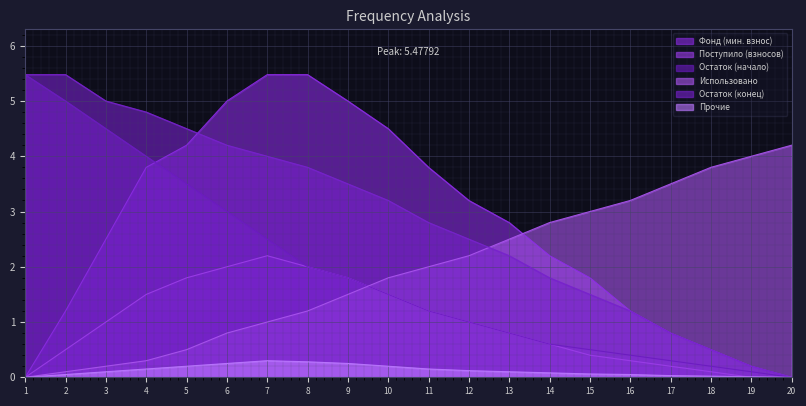

What is the value of the Остаток (начало) point at the 9th from the left?

1.8